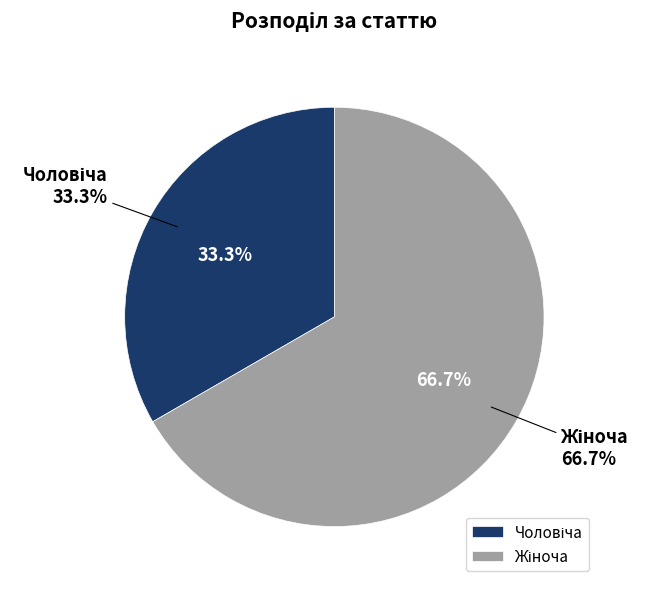

Do Чоловіча and Жіноча together represent more than half of the pie?

Yes